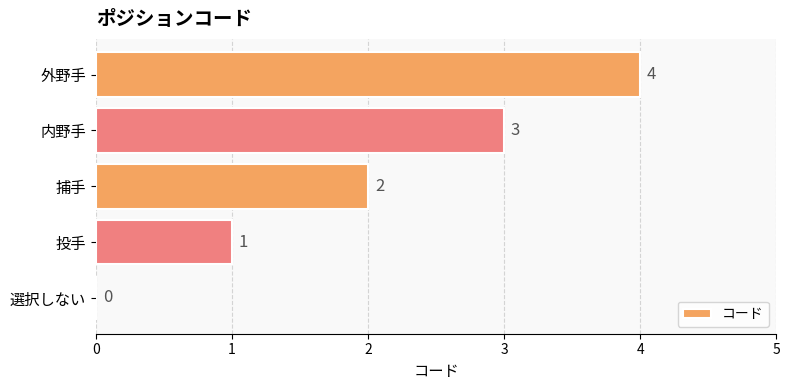

How many values are between 1 and 3?

3